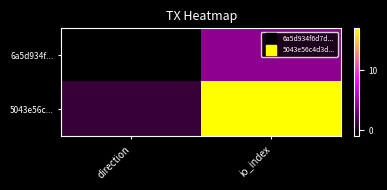

List the series in order of their overall mean, highest first.

5043e56c..., 6a5d934f...